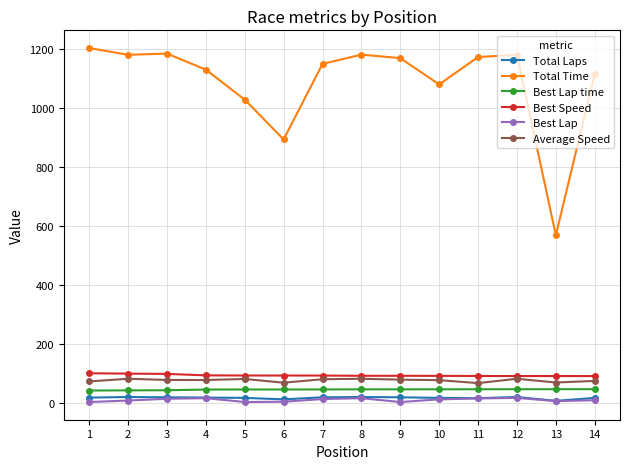

What is the sum of the Total Laps values at 8 and 13?

31.0